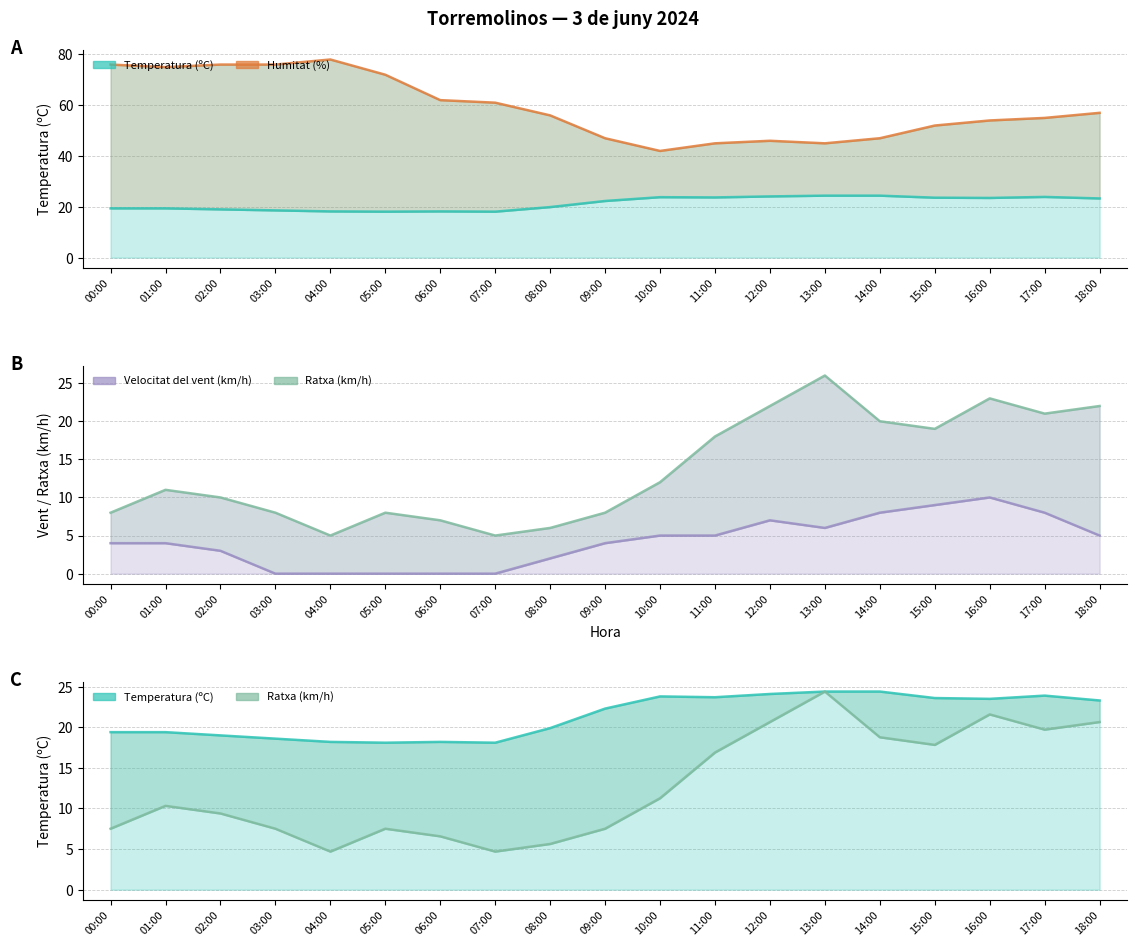

Between 17:00 and 03:00, which is larger?

17:00